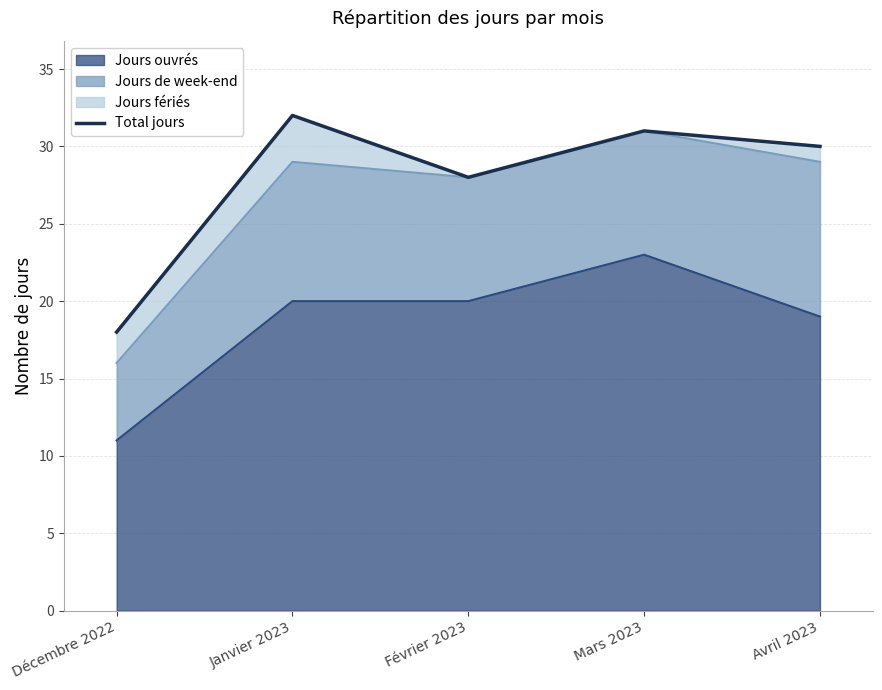

What is the label of the 4th point from the left?

Mars 2023